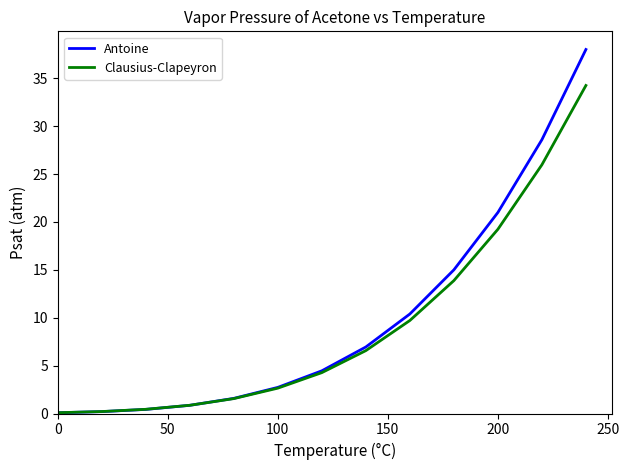

List the series in order of their peak value, highest first.

Antoine, Clausius-Clapeyron